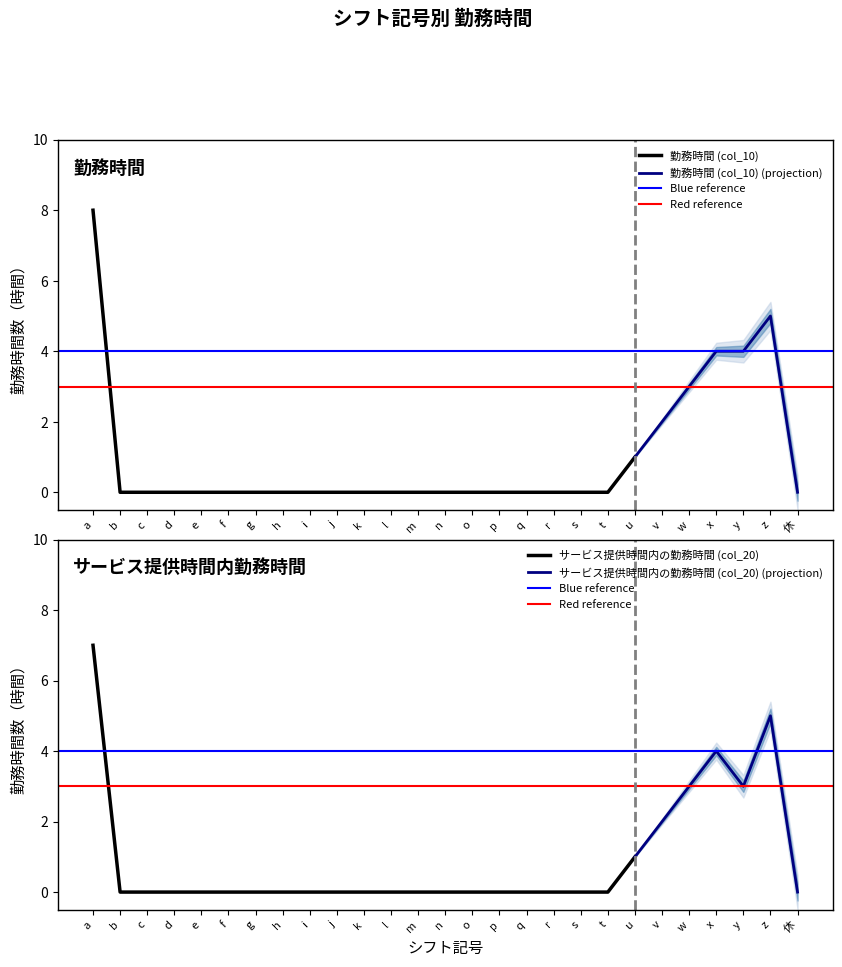

What value does the 勤務時間 (col_10) series have at w?

3